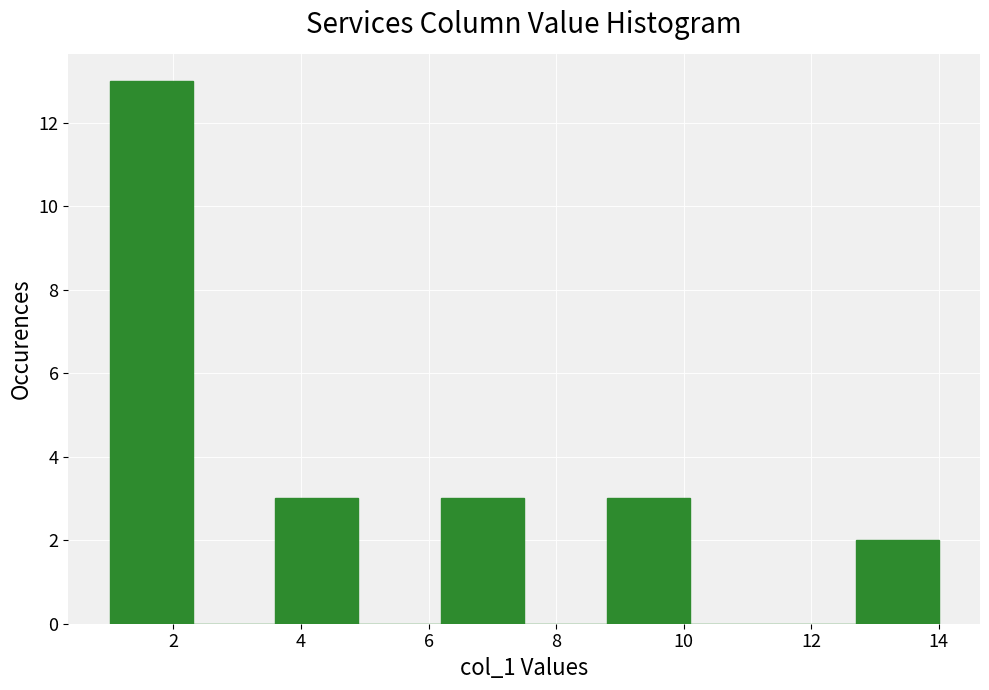

Reading left to right, transcribe this chart: for each bar, give the range it covers on the x-axis and its height. Neither the bar edges nor the heights are printed on the chart, so give them approximately, as read against the axes.

1.0 to 2.3: 13
2.3 to 3.6: 0
3.6 to 4.9: 3
4.9 to 6.2: 0
6.2 to 7.5: 3
7.5 to 8.8: 0
8.8 to 10.1: 3
10.1 to 11.4: 0
11.4 to 12.7: 0
12.7 to 14.0: 2